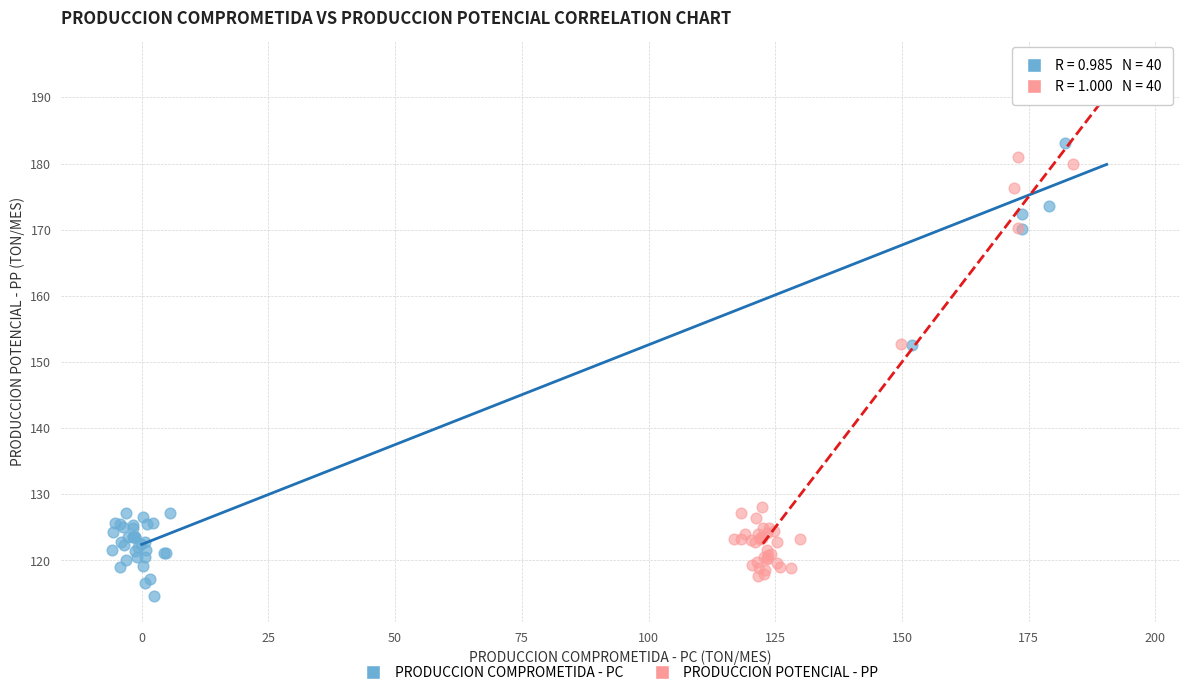

Which series has the largest Y range (max minus min)?

PRODUCCION POTENCIAL - PP